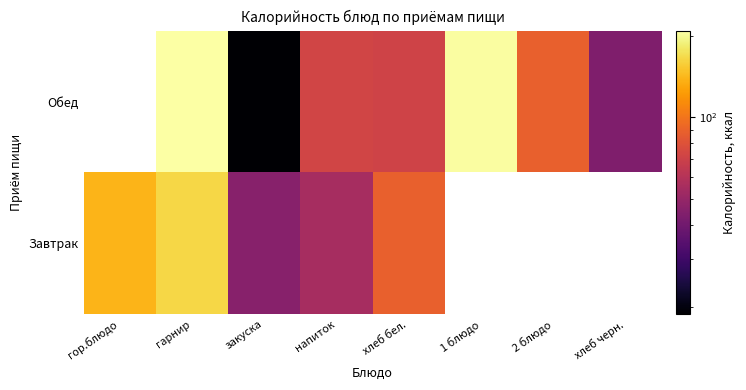

How many values in the Обед series exceed 72?

4